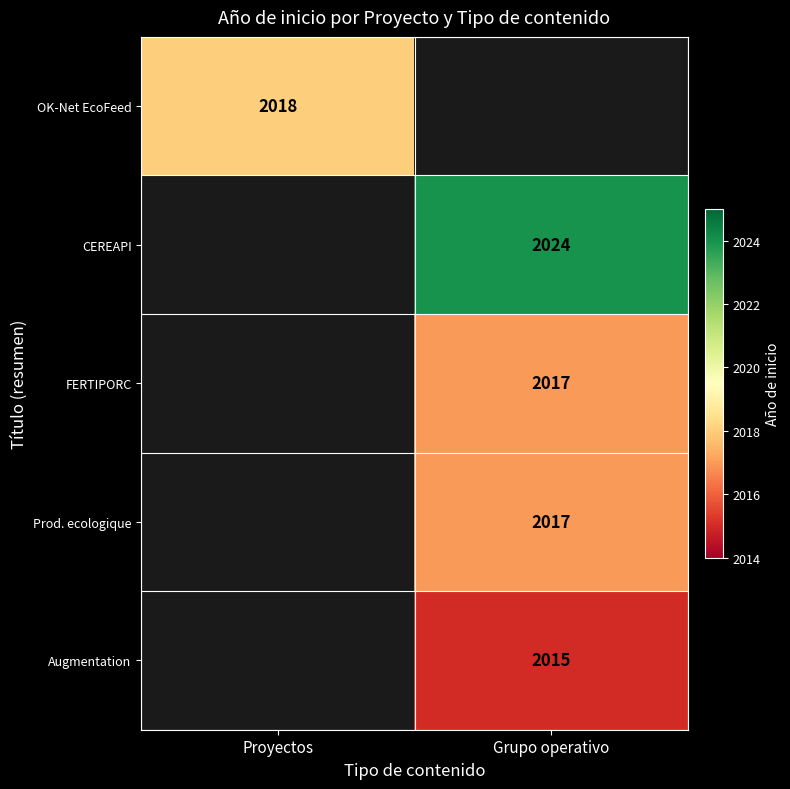

The Augmentation series shows 469 at Grupo operativo. True or false?

False